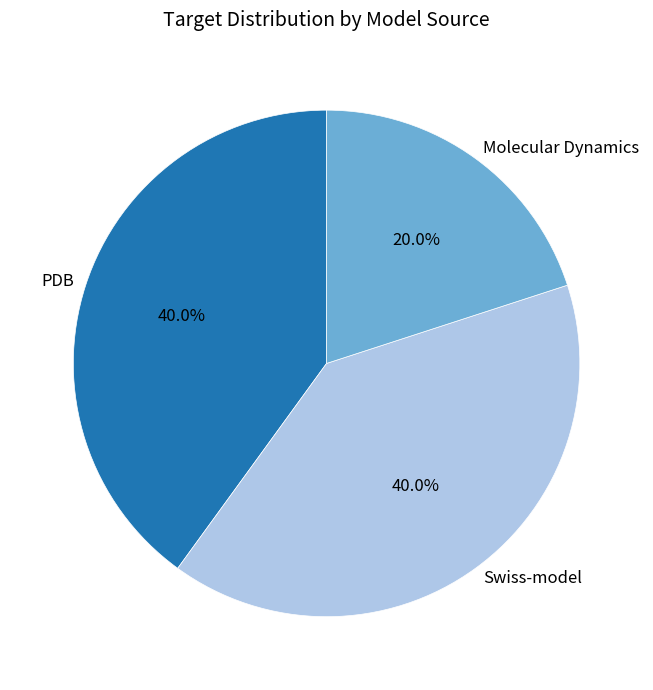

What percentage is the Molecular Dynamics slice, to the nearest percent?

20%